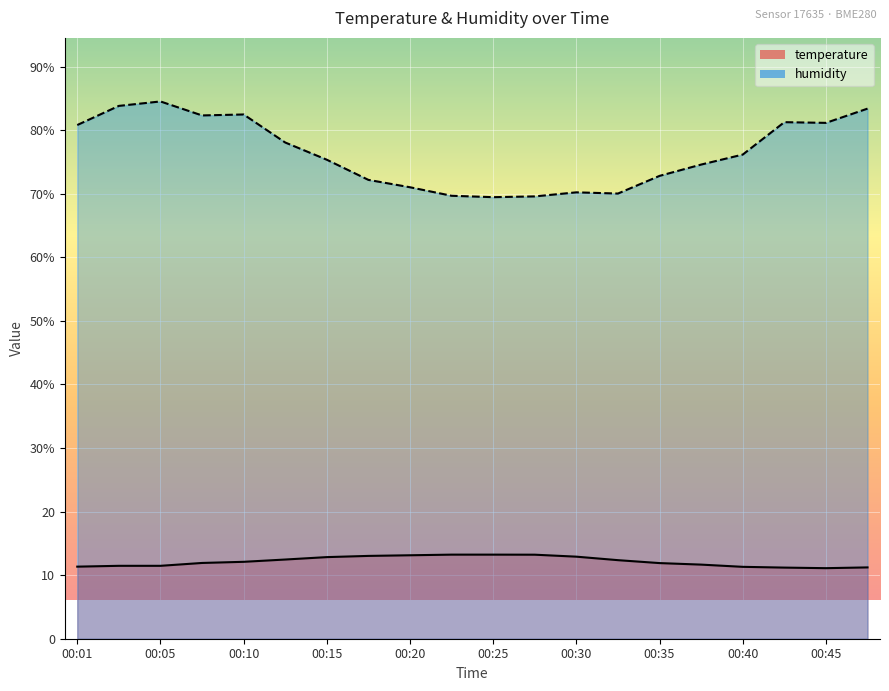

In humidity, how many points are higher than both neighbors (excluding endpoints)?

4